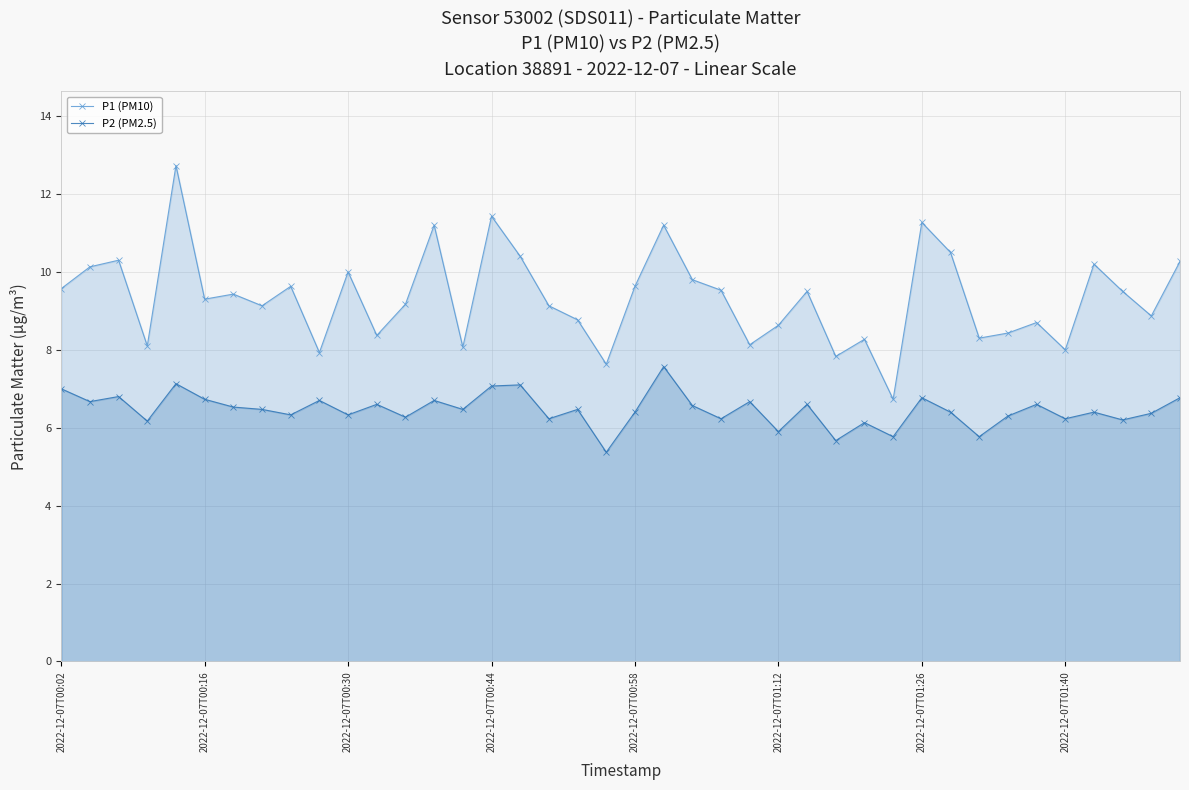

List the series in order of their peak value, lowest first.

P2 (PM2.5), P1 (PM10)